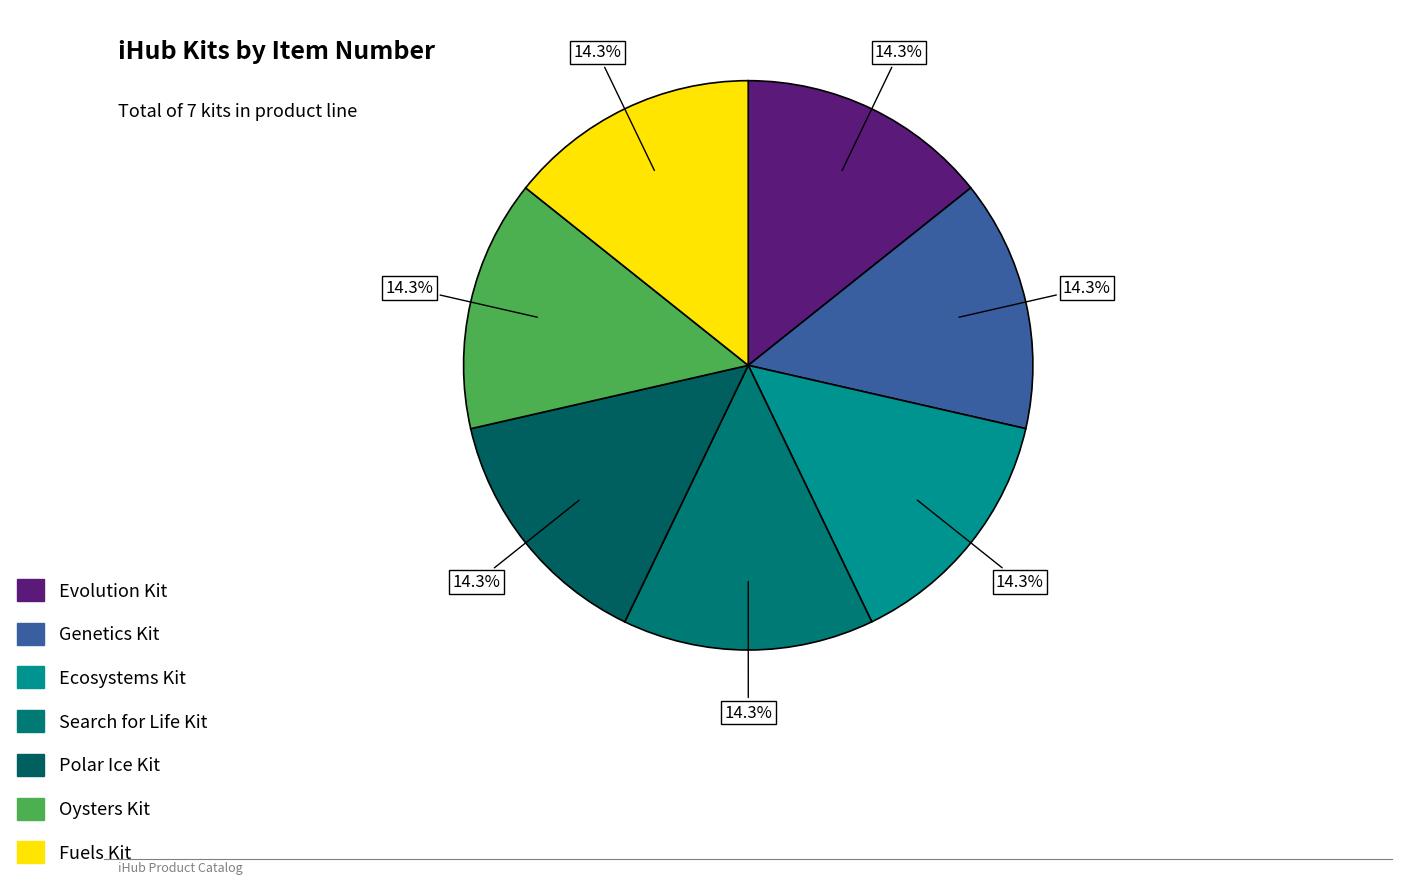

Is there a majority slice in this chart?

No